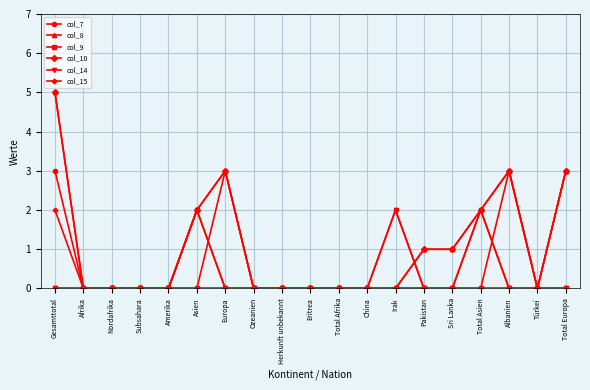

What is the maximum value for col_7?

3